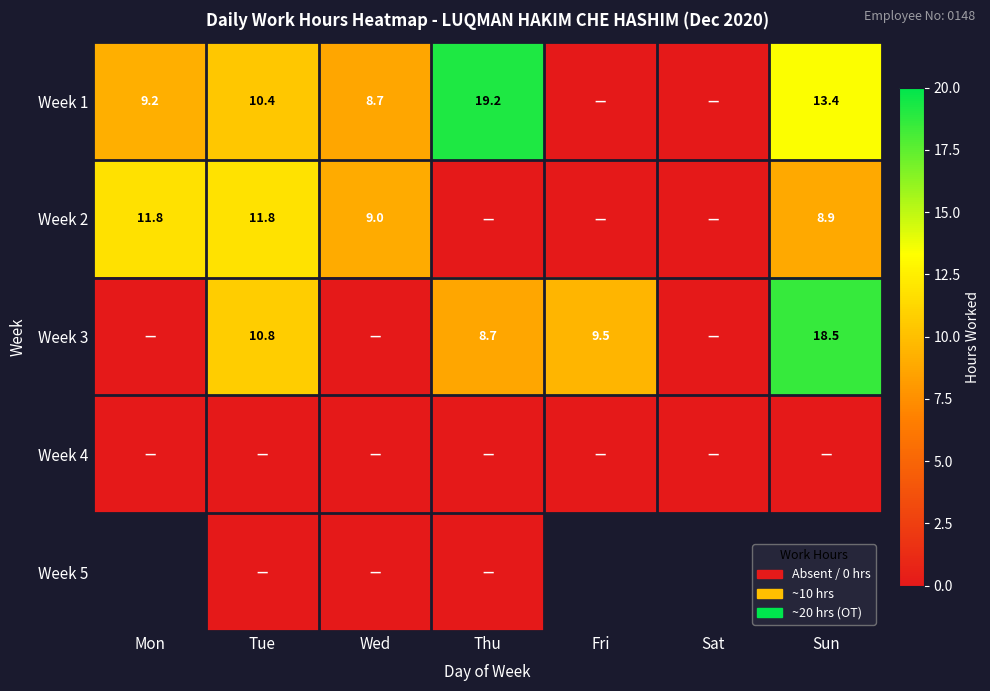

At which label does Week 3 first exceed 8?

Tue